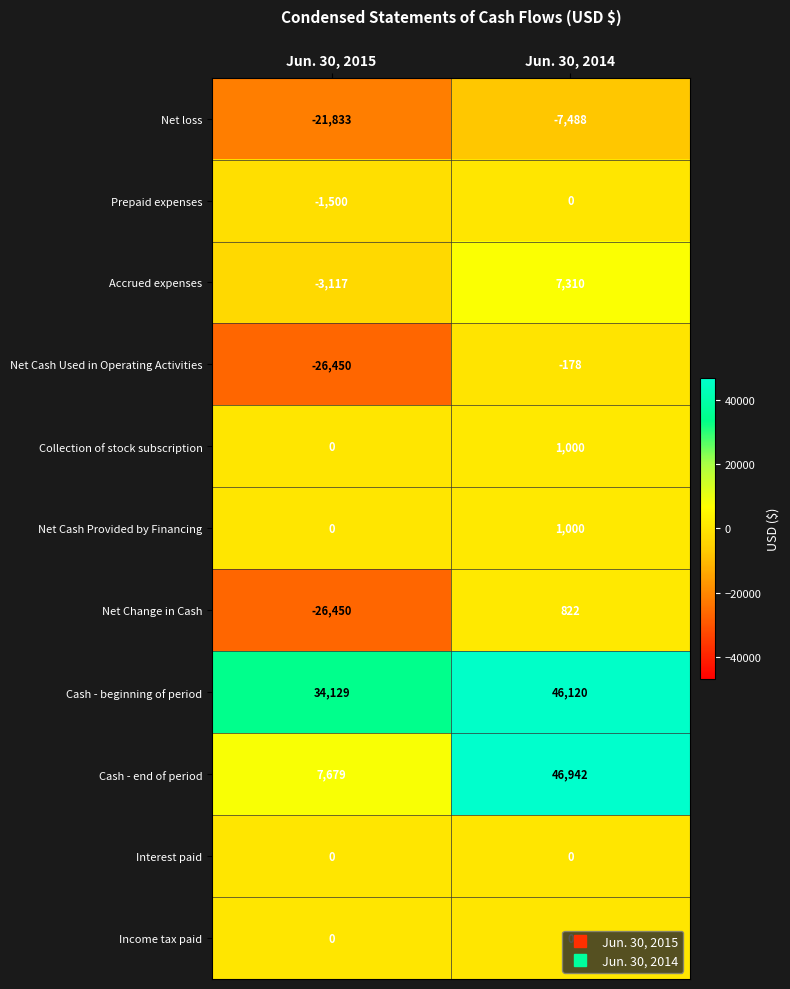

What is the difference between the maximum and minimum values in the Net loss series?

14345